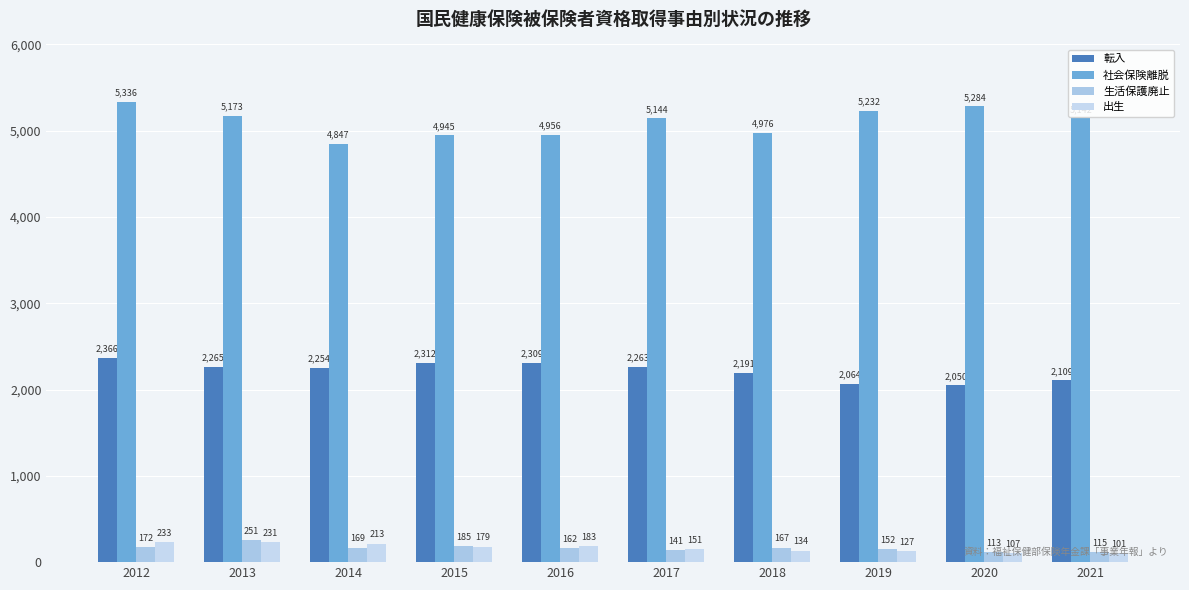

Rank the series by their maximum value, from lowest to highest.

出生, 生活保護廃止, 転入, 社会保険離脱